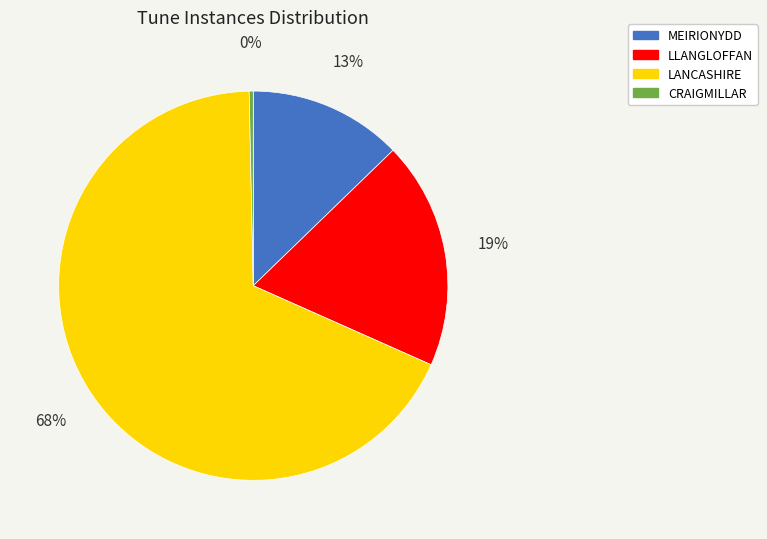

True or false: LLANGLOFFAN accounts for 19% of the total.

True